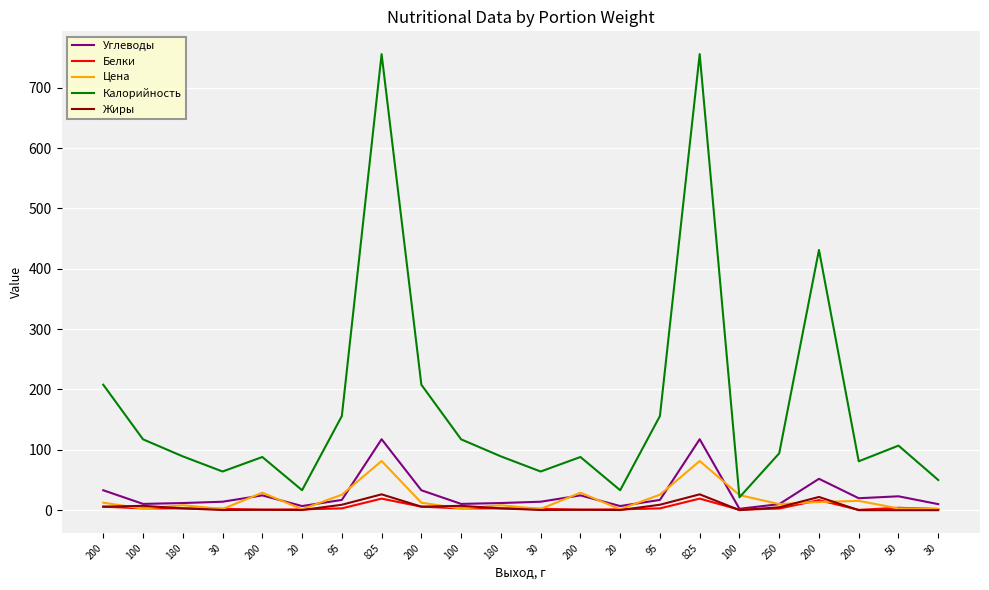

What are all the series names shown in the legend?

Углеводы, Белки, Цена, Калорийность, Жиры